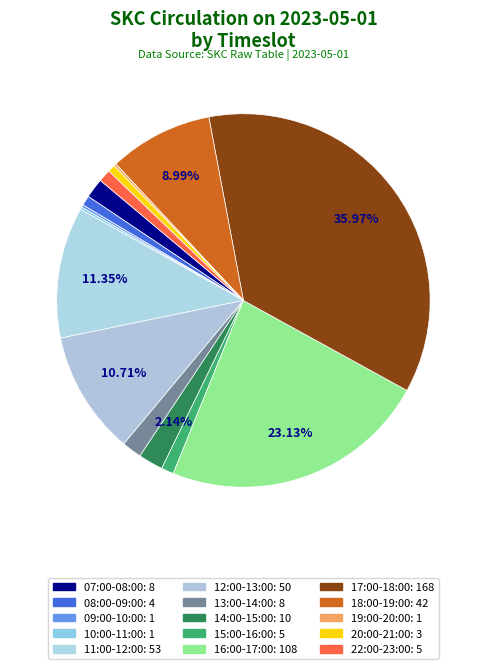

To the nearest percent, what percentage of the pie is 14:00-15:00?

2%